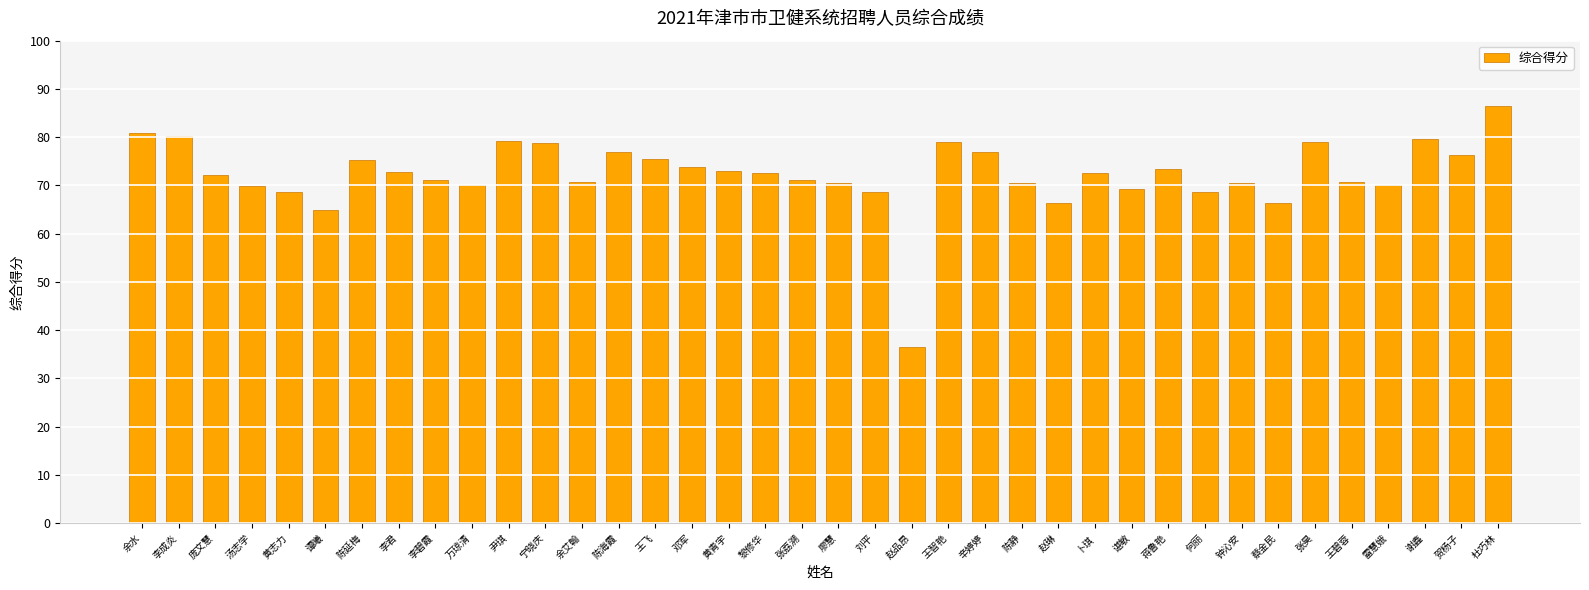

How many bars are there in total?

38